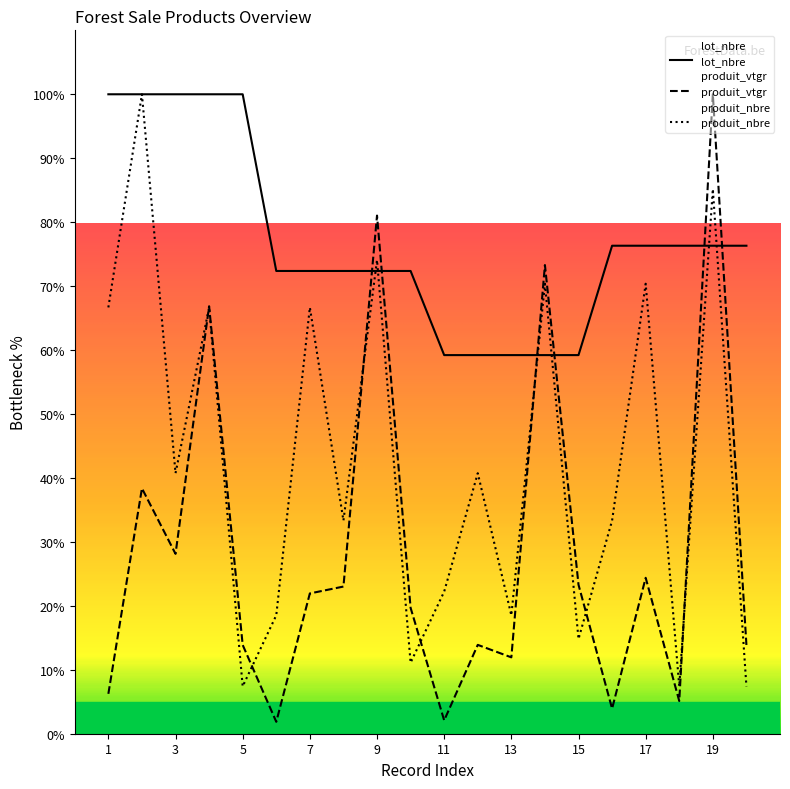

At 12, list the series in order from largest to smallest.

lot_nbre, produit_nbre, produit_vtgr